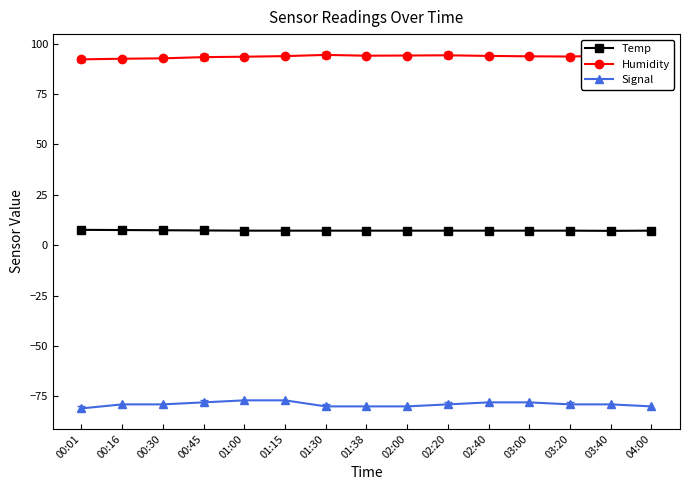

What is the value of the Humidity point at the 9th from the left?

94.1